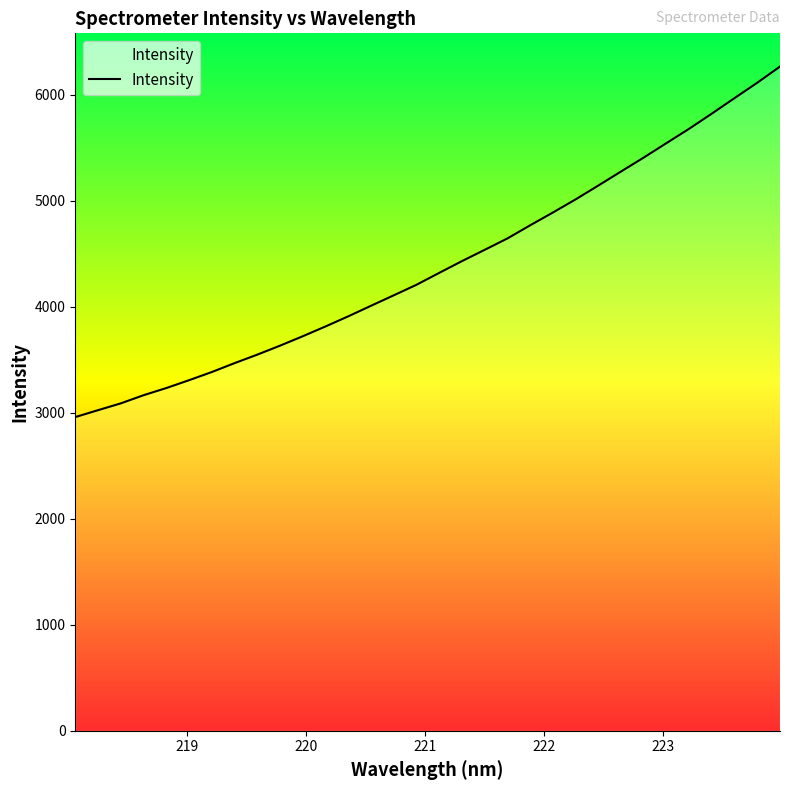

What is the minimum value shown in the chart?

2958.4